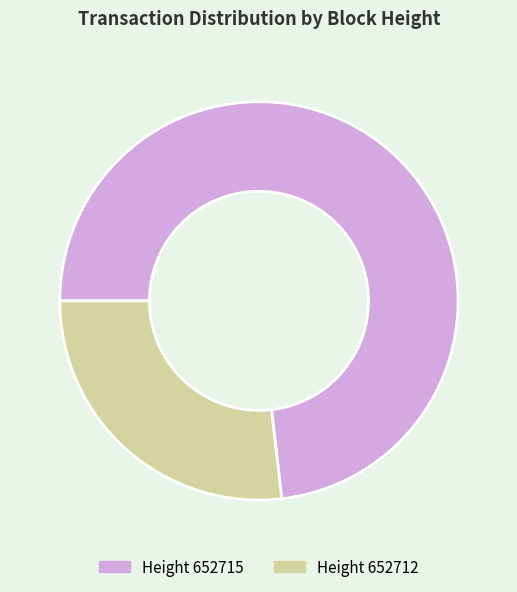

Does any single category account for the majority?

Yes